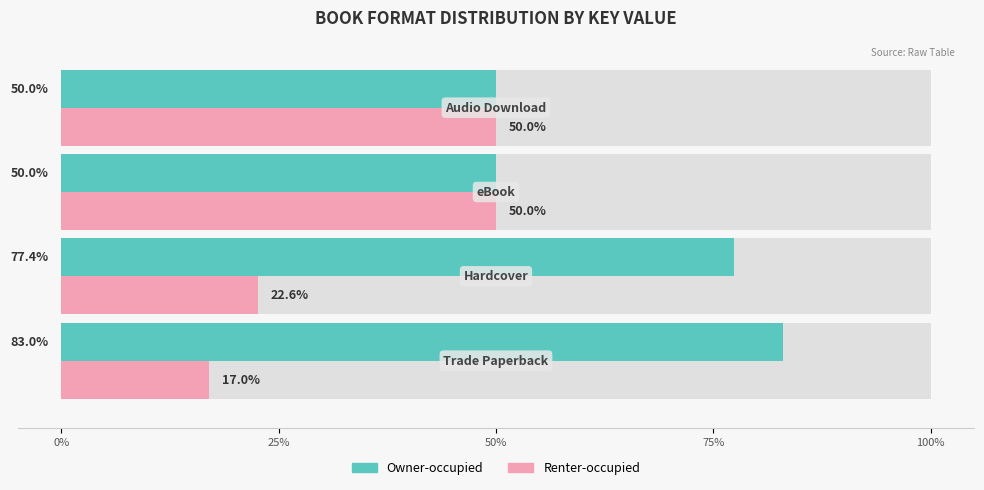

Reading right to left, what are all the values shown in this chart?

Owner-occupied: 50.0	50.0	77.4	83.0
Renter-occupied: 50.0	50.0	22.6	17.0